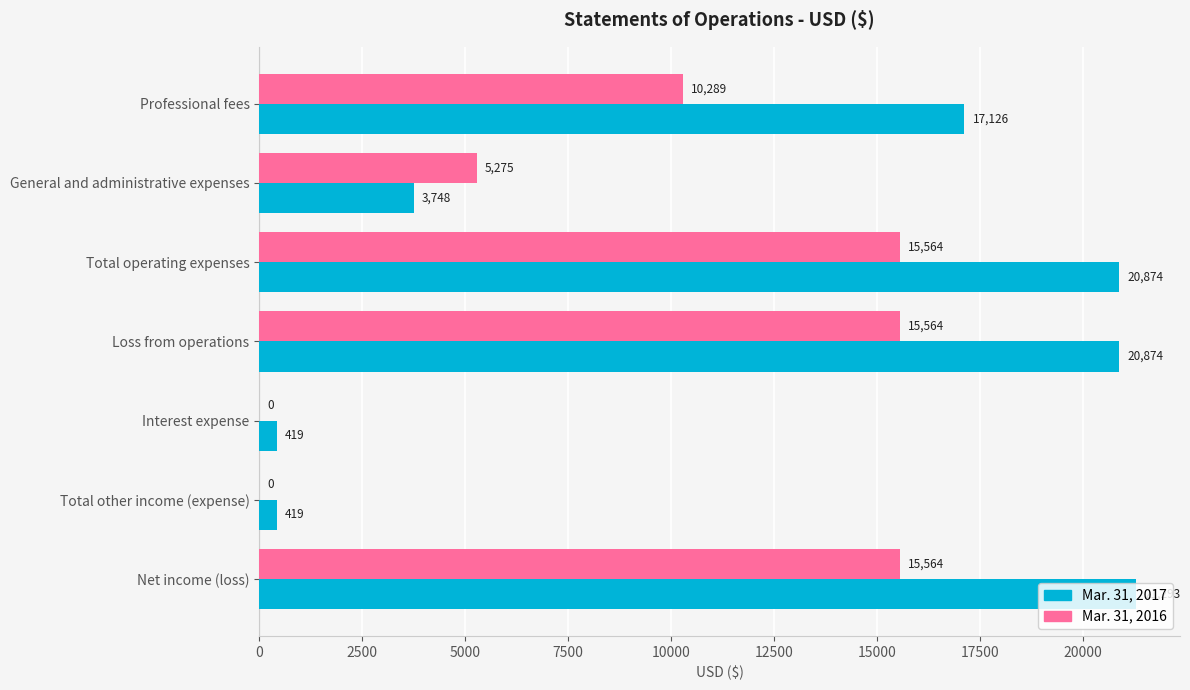

How many Mar. 31, 2016 values are between 0 and 15564?

7